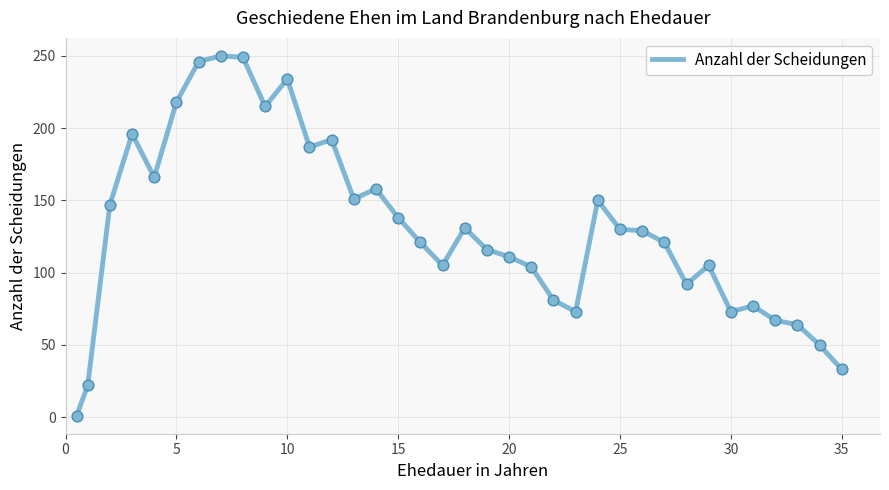

What is the difference between the maximum and minimum values?

249